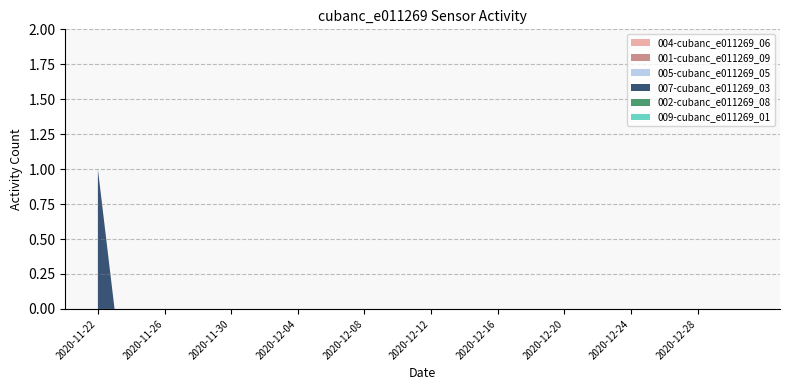

Reading right to left, extract all data points from this chart.

004-cubanc_e011269_06: 0	0	0	0	0	0	0	0	0	0	0	0	0	0	0	0	0	0	0	0	0	0	0	0	0	0	0	0	0	0	0	0	0	0	0	0	0	0	0	0
001-cubanc_e011269_09: 0	0	0	0	0	0	0	0	0	0	0	0	0	0	0	0	0	0	0	0	0	0	0	0	0	0	0	0	0	0	0	0	0	0	0	0	0	0	0	0
005-cubanc_e011269_05: 0	0	0	0	0	0	0	0	0	0	0	0	0	0	0	0	0	0	0	0	0	0	0	0	0	0	0	0	0	0	0	0	0	0	0	0	0	0	0	0
007-cubanc_e011269_03: 0	0	0	0	0	0	0	0	0	0	0	0	0	0	0	0	0	0	0	0	0	0	0	0	0	0	0	0	0	0	0	0	0	0	0	0	0	0	0	1
002-cubanc_e011269_08: 0	0	0	0	0	0	0	0	0	0	0	0	0	0	0	0	0	0	0	0	0	0	0	0	0	0	0	0	0	0	0	0	0	0	0	0	0	0	0	0
009-cubanc_e011269_01: 0	0	0	0	0	0	0	0	0	0	0	0	0	0	0	0	0	0	0	0	0	0	0	0	0	0	0	0	0	0	0	0	0	0	0	0	0	0	0	0